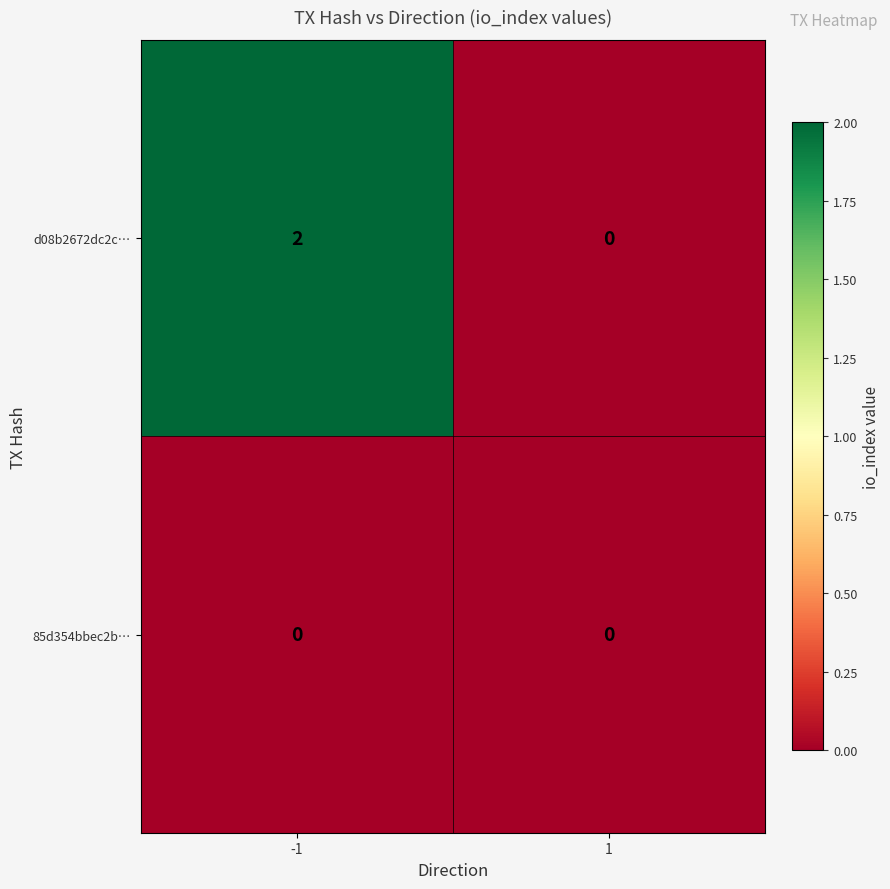

Is the value of 85d354bbec2b… at 1 greater than the value of d08b2672dc2c… at -1?

No